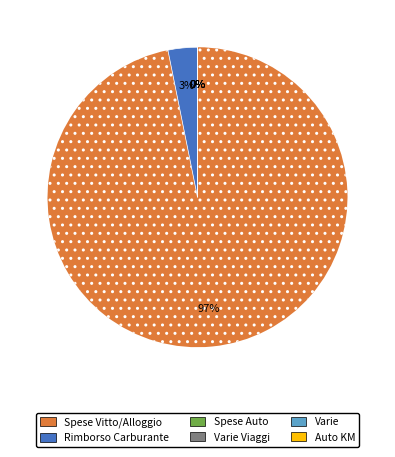

Rank the categories by value from highest to lowest.

Spese Vitto/Alloggio, Rimborso Carburante, Spese Auto, Varie Viaggi, Varie, Auto KM